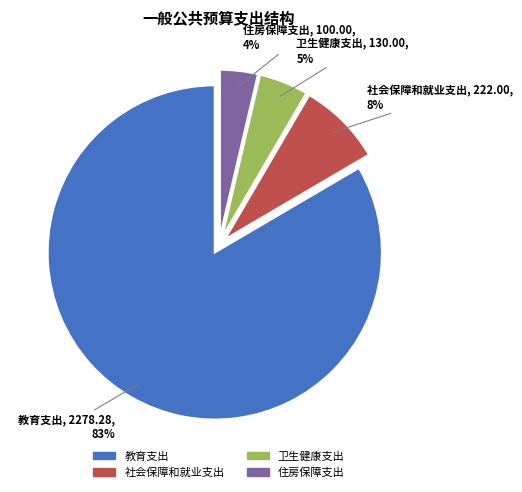

To the nearest percent, what portion does 住房保障支出 represent?

4%